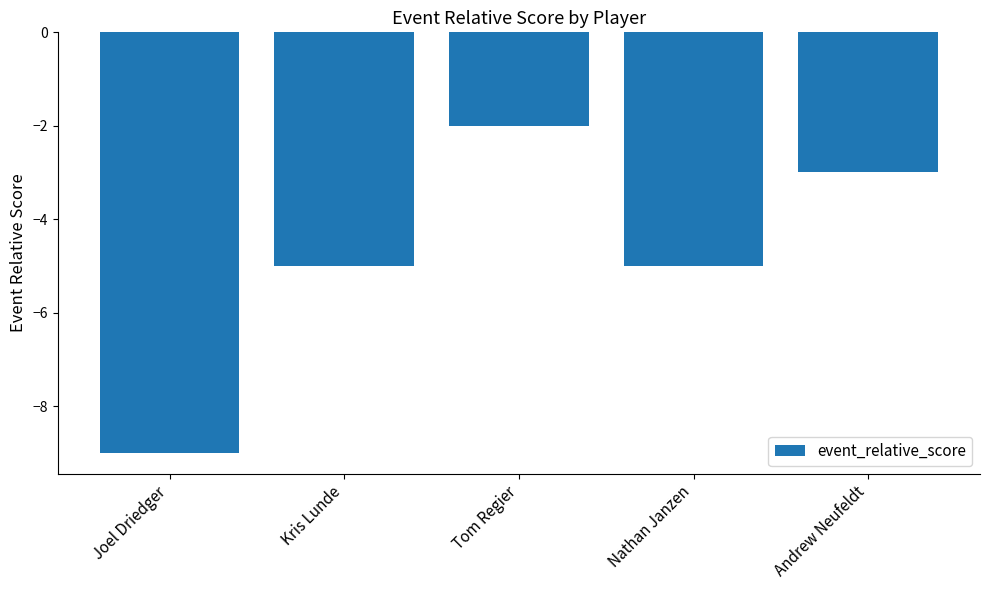

What is the change in value from Tom Regier to Andrew Neufeldt?

-1